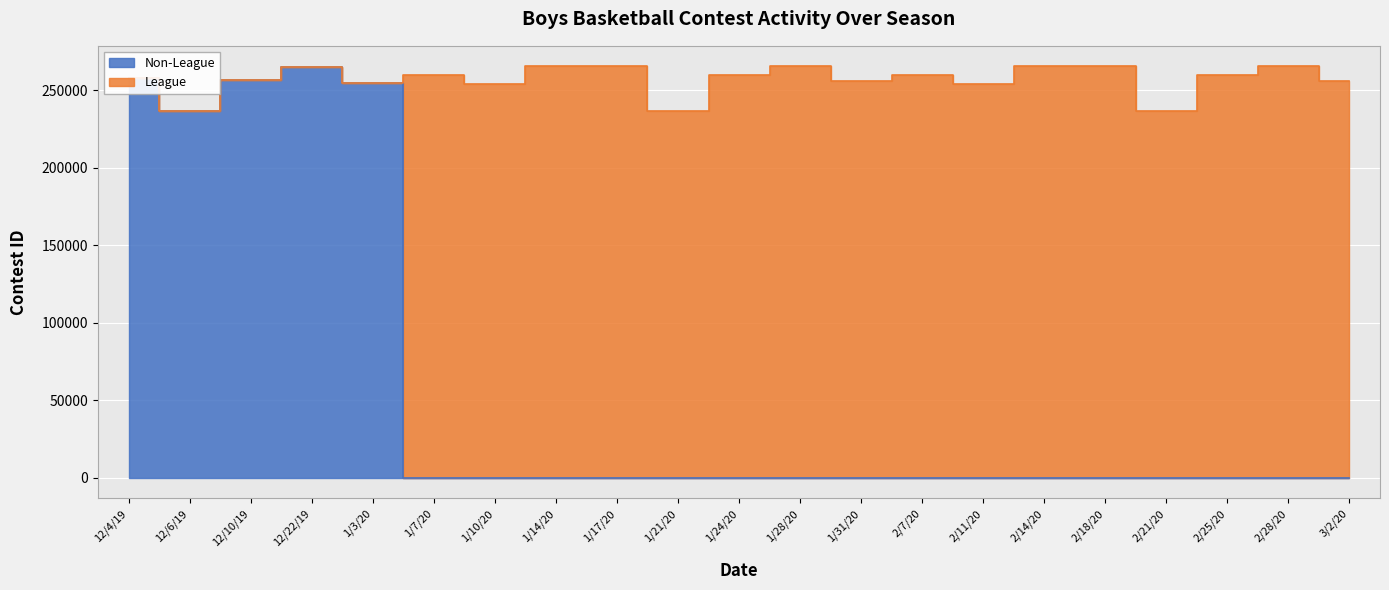

How many interior local peaks (higher than both neighbors) does the data have?

1